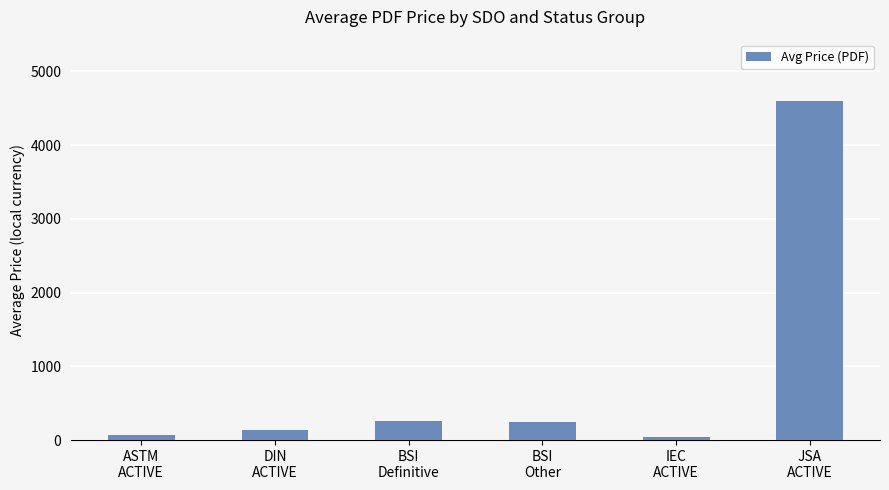

Does the chart contain any negative values?

No